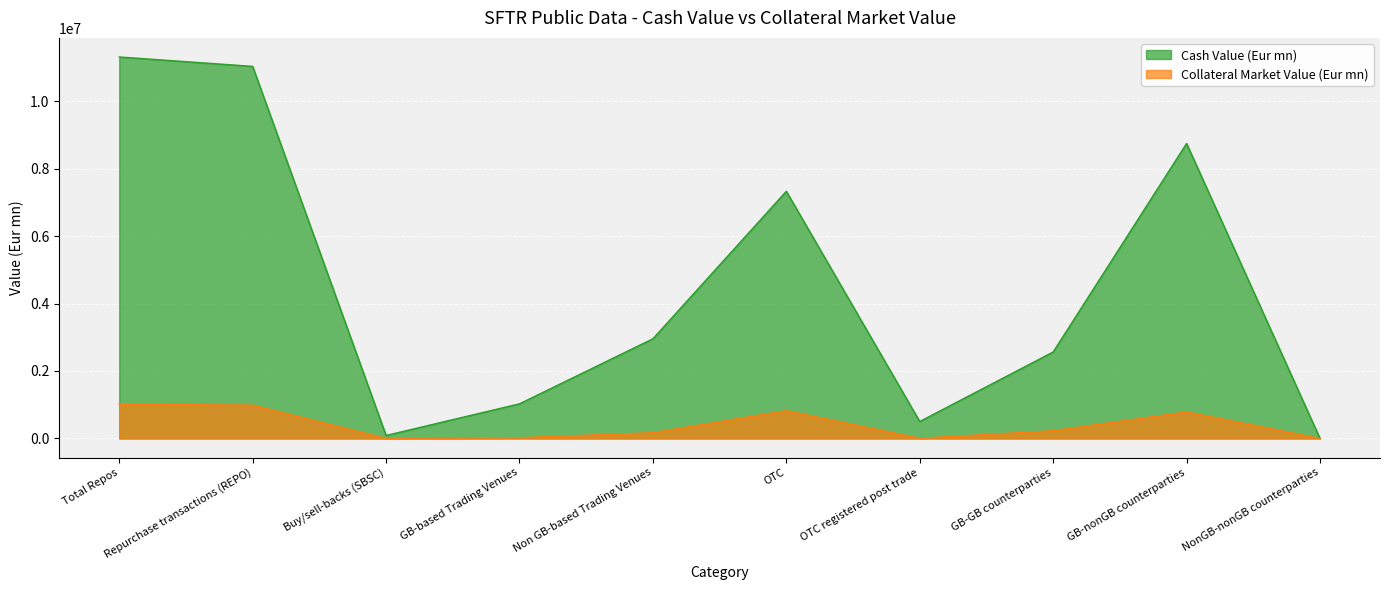

What is the difference between the second highest and minimum values in the Collateral Market Value (Eur mn) series?

987777.0